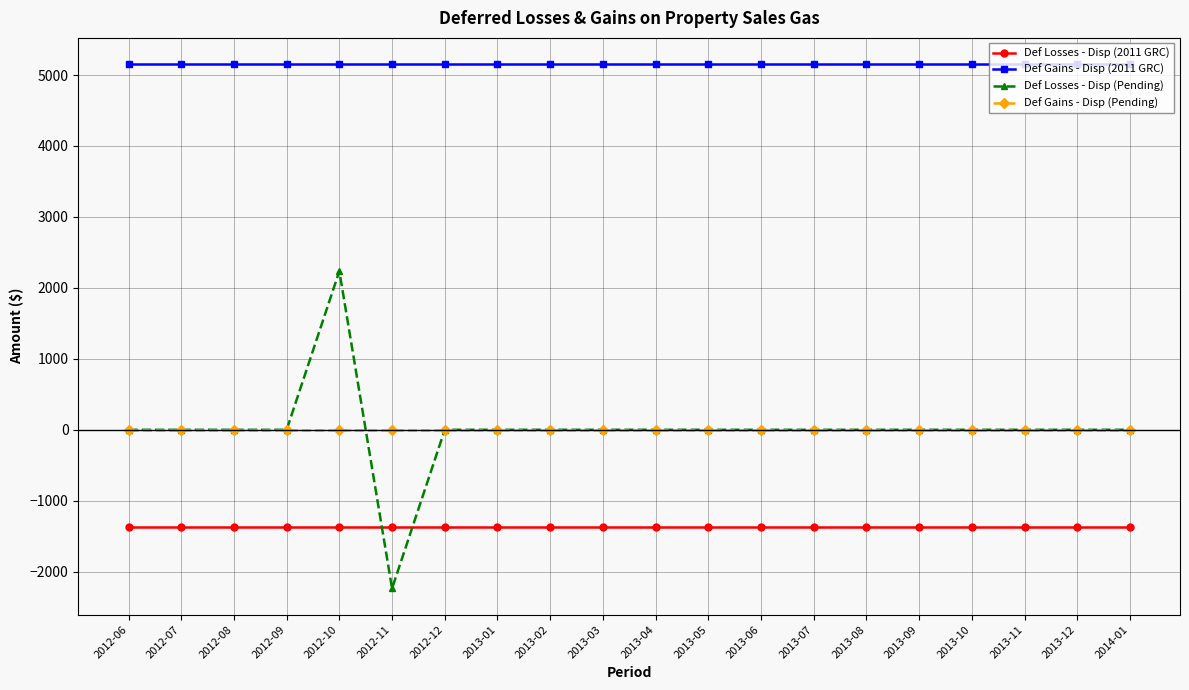

What is the minimum value shown in the chart?

-2235.9